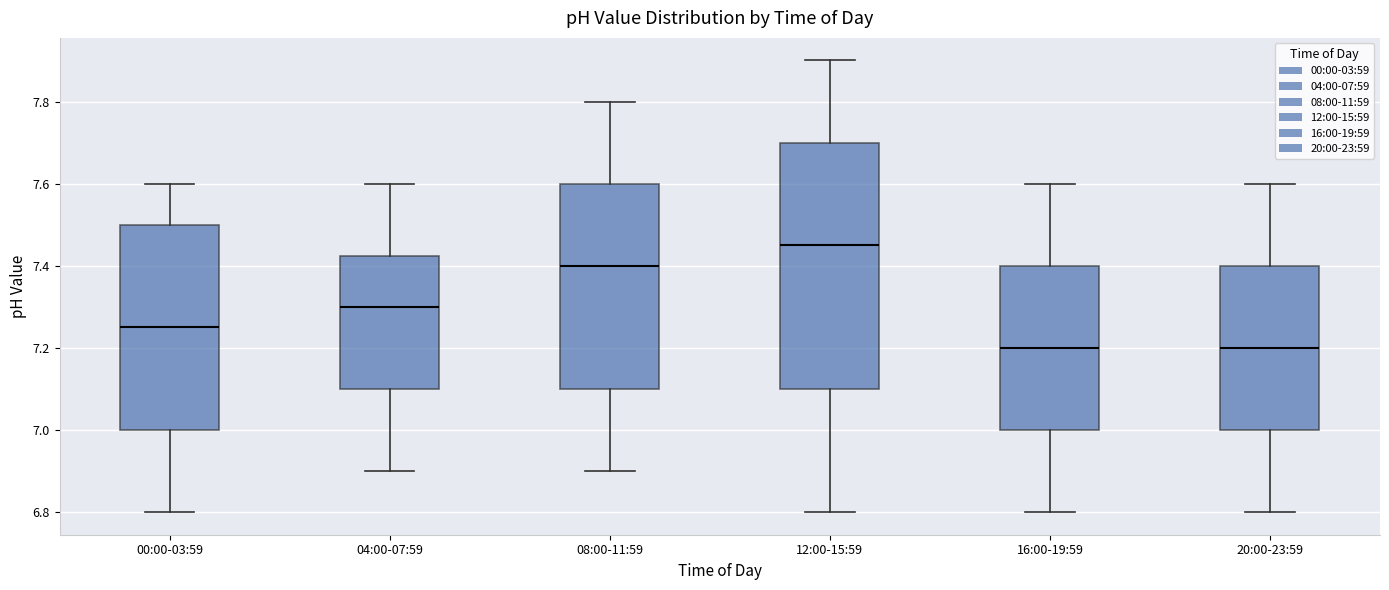

Where does the lower whisker of the box for 00:00-03:59 end on the y-axis? The values are not printed on the chart, so give them approximately, as read against the axis.

6.80